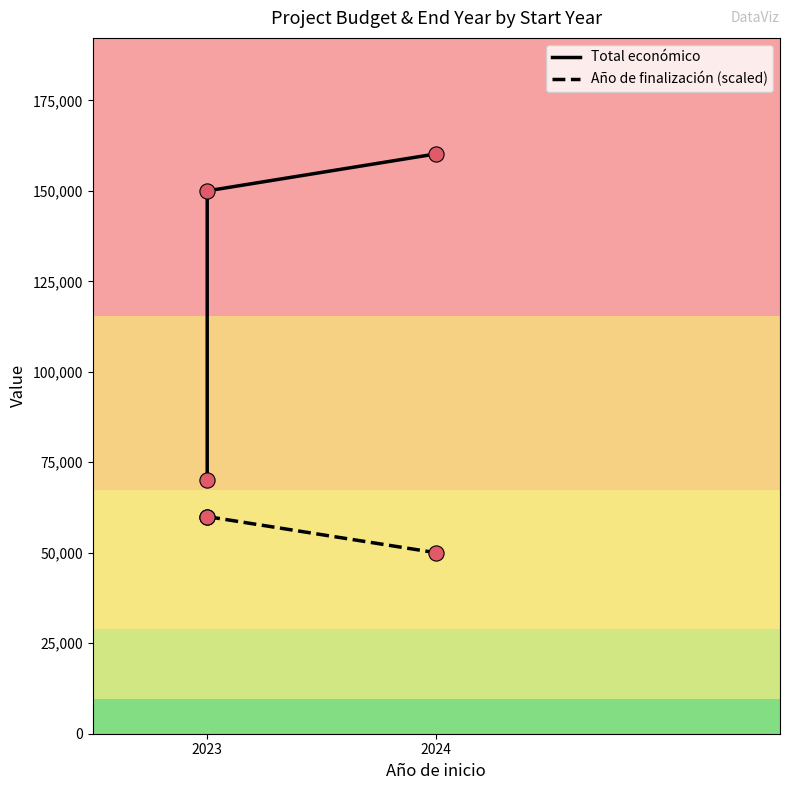

Which series has the largest total across all categories?

Total económico